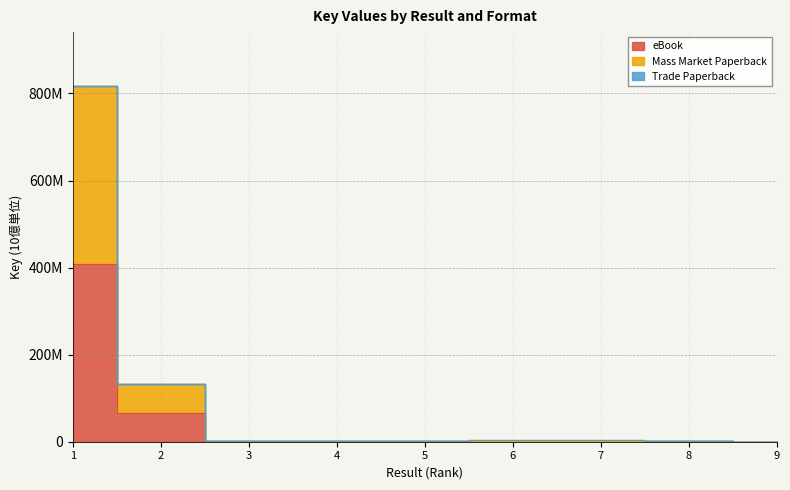

Is the value of Mass Market Paperback at 4 greater than the value of eBook at 8?

Yes